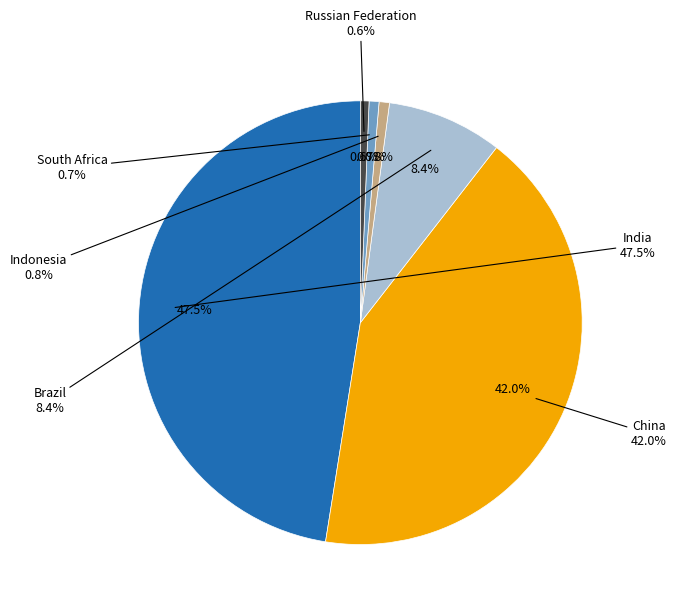

What percentage do Russian Federation and Indonesia together represent?

1.4%